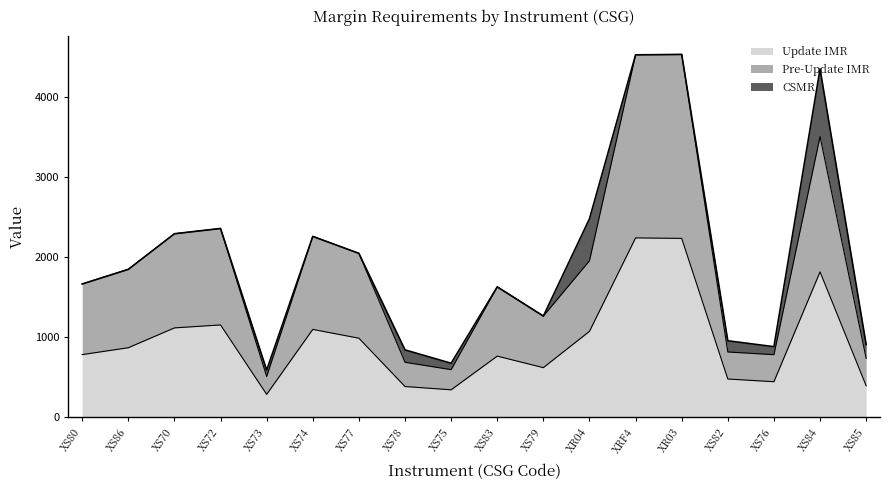

True or false: Pre-Update IMR and Update IMR intersect in this chart.

False